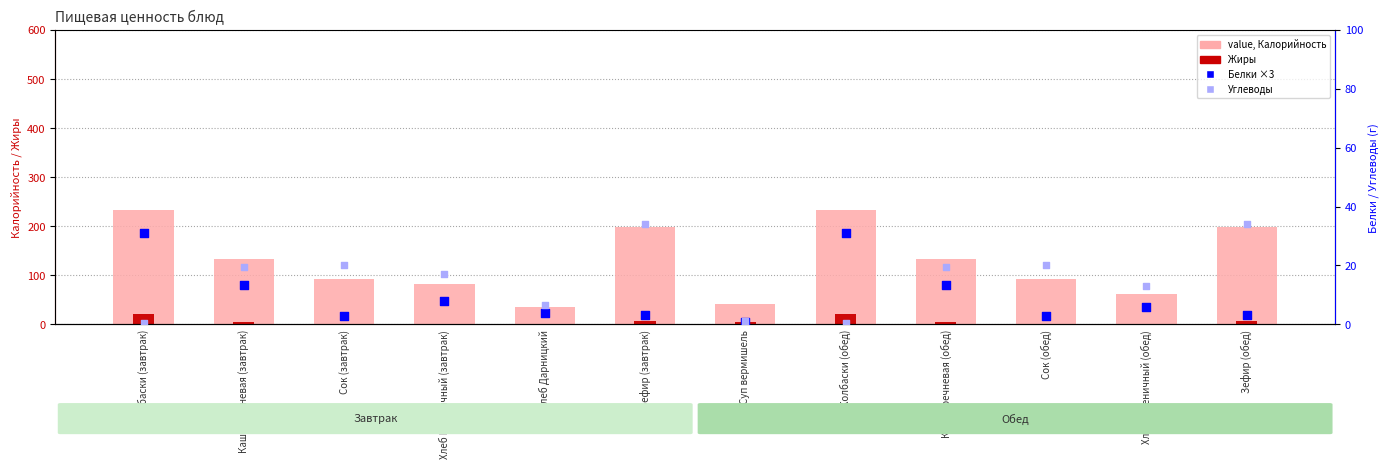

Is the value of Белки (г) ×3 at Колбаски (обед) greater than the value of Жиры (г) at Сок (завтрак)?

Yes